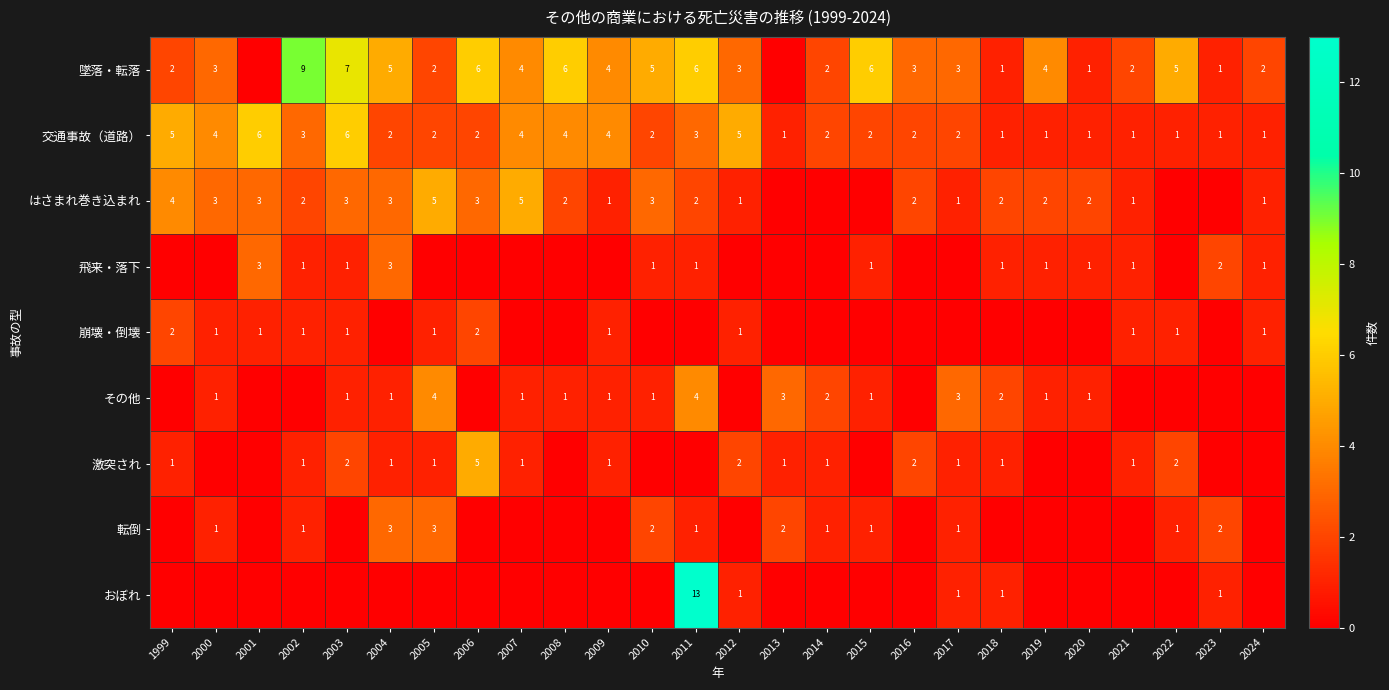

What is the difference between the maximum and minimum values in the 交通事故（道路） series?

5